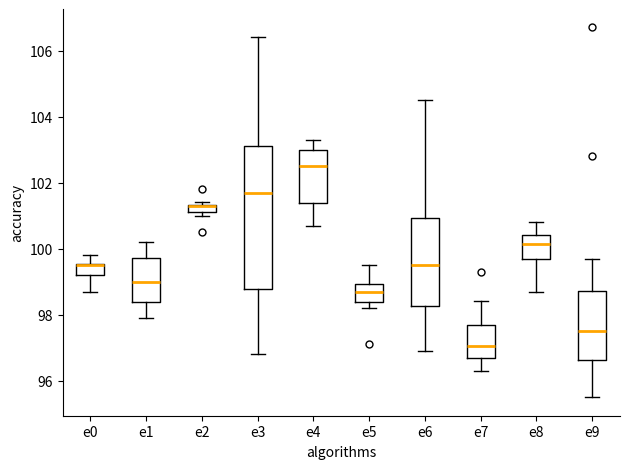

Which box is the tallest, from its lower edge to its upper edge?

e3